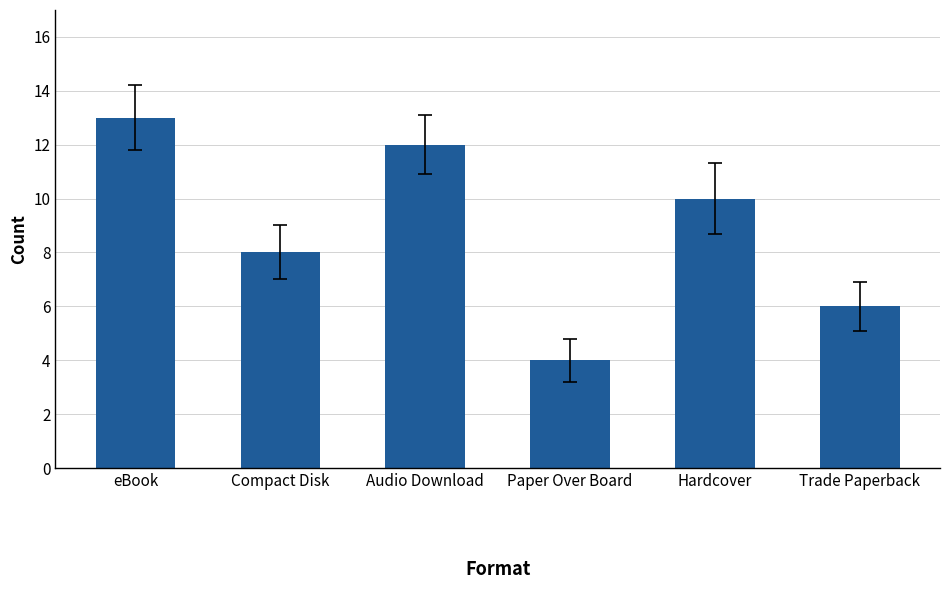

What is the label of the 6th bar from the left?

Trade Paperback